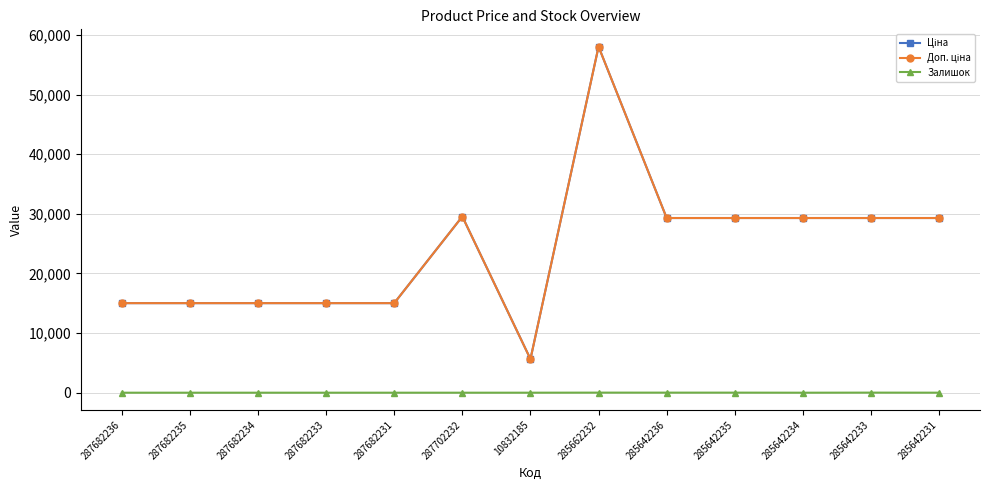

True or false: Залишок has a value of -5.8 at 285642234.

False